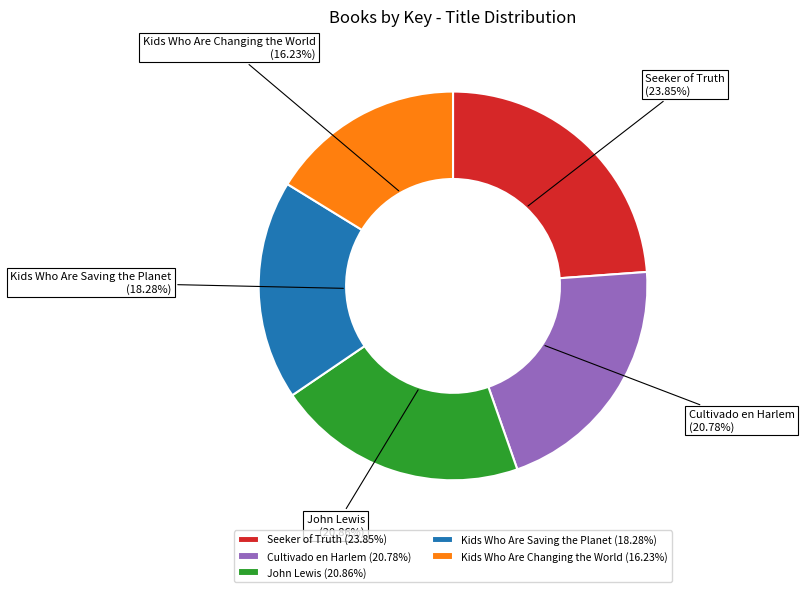

To the nearest percent, what portion does John Lewis represent?

21%